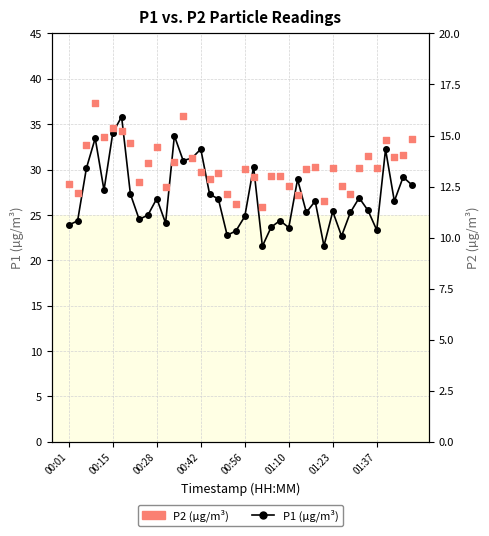

What is the total value across all series at 21?

43.3